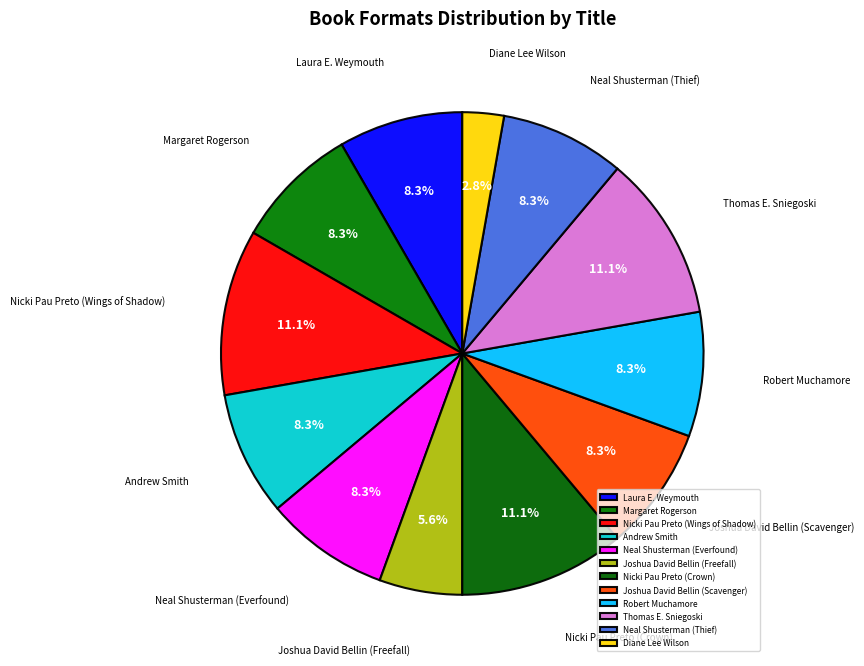

The Nicki Pau Preto (Crown) slice represents 11% of the pie. True or false?

True